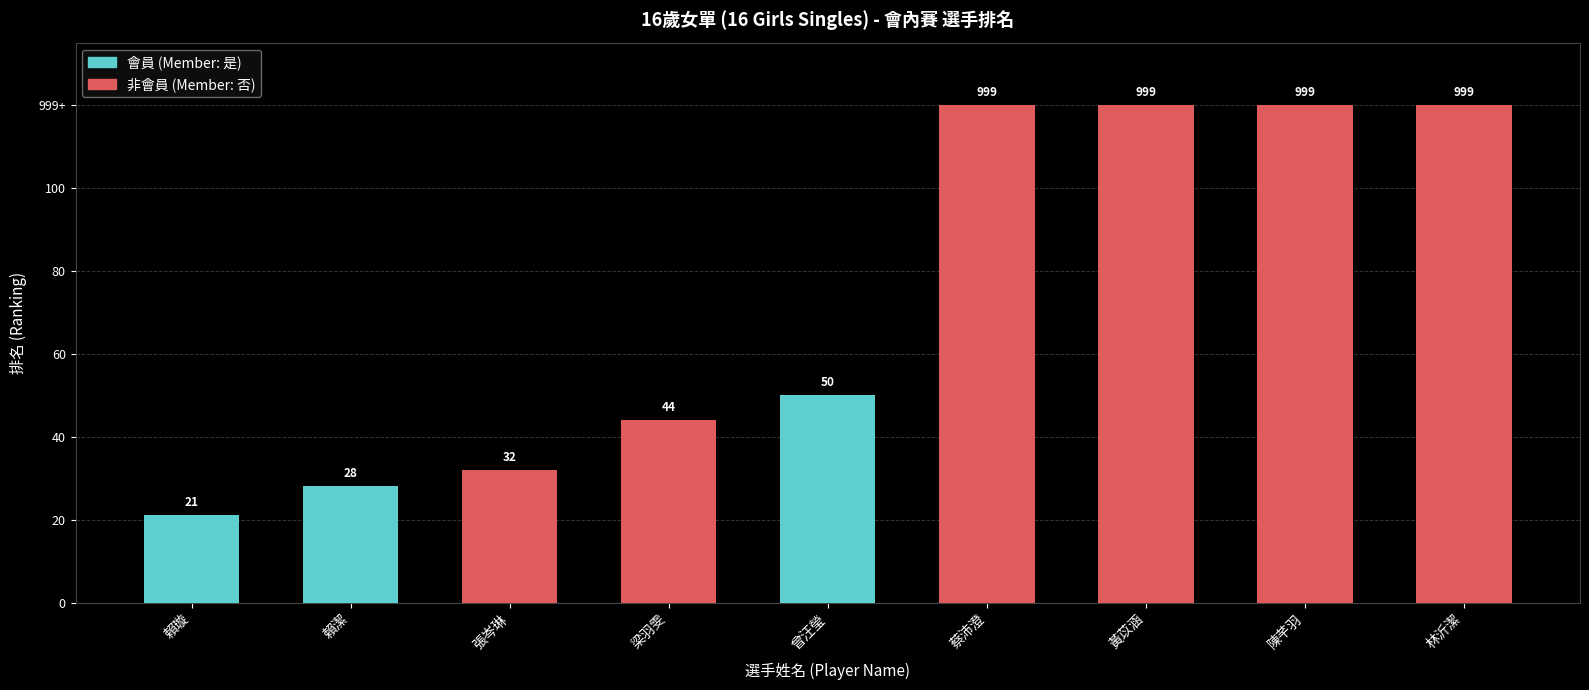

Which category has the highest value across all series?

蔡沛澄